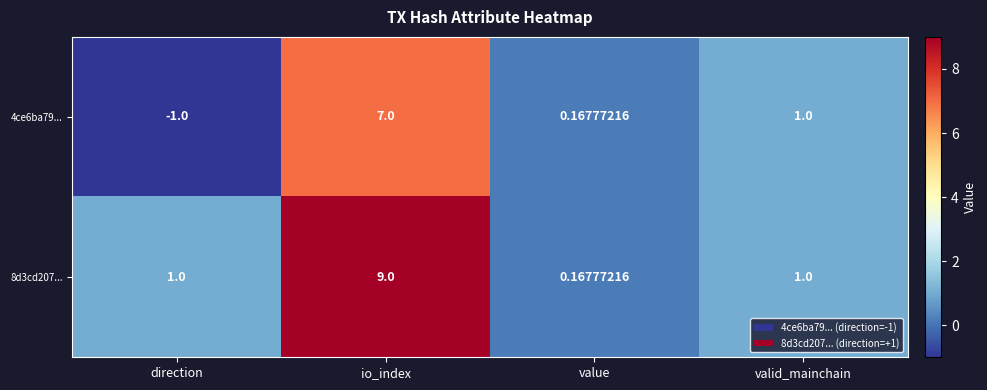

What is the minimum value shown in the chart?

-1.0